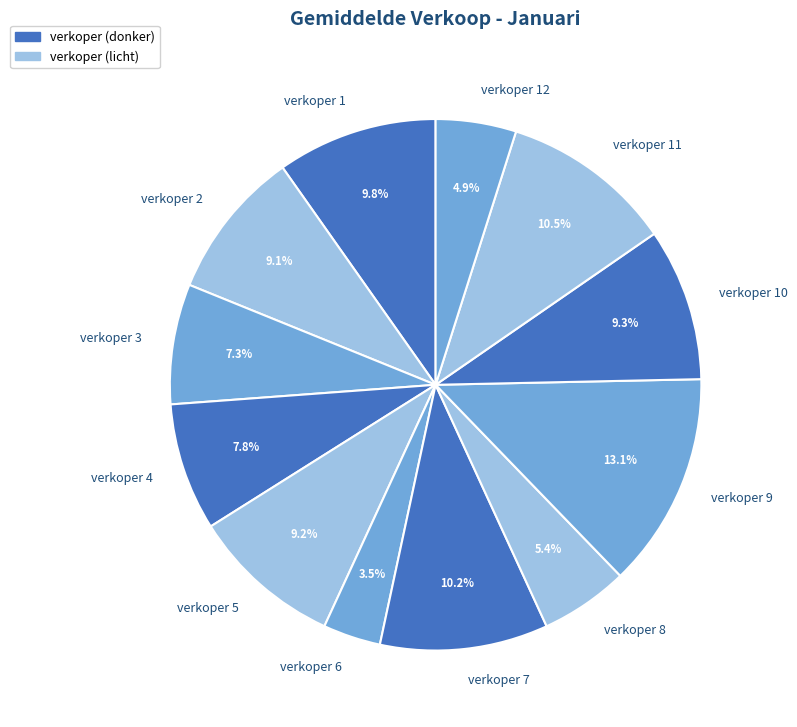

Between verkoper 3 and verkoper 11, which is larger?

verkoper 11